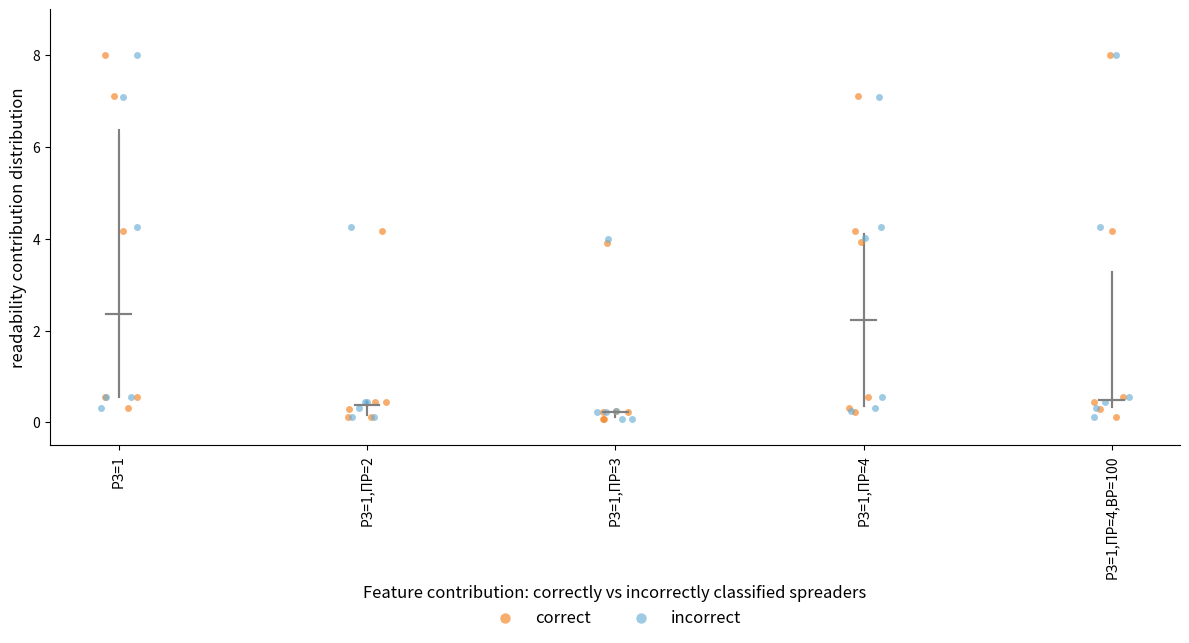

Which series has the largest Y range (max minus min)?

correct